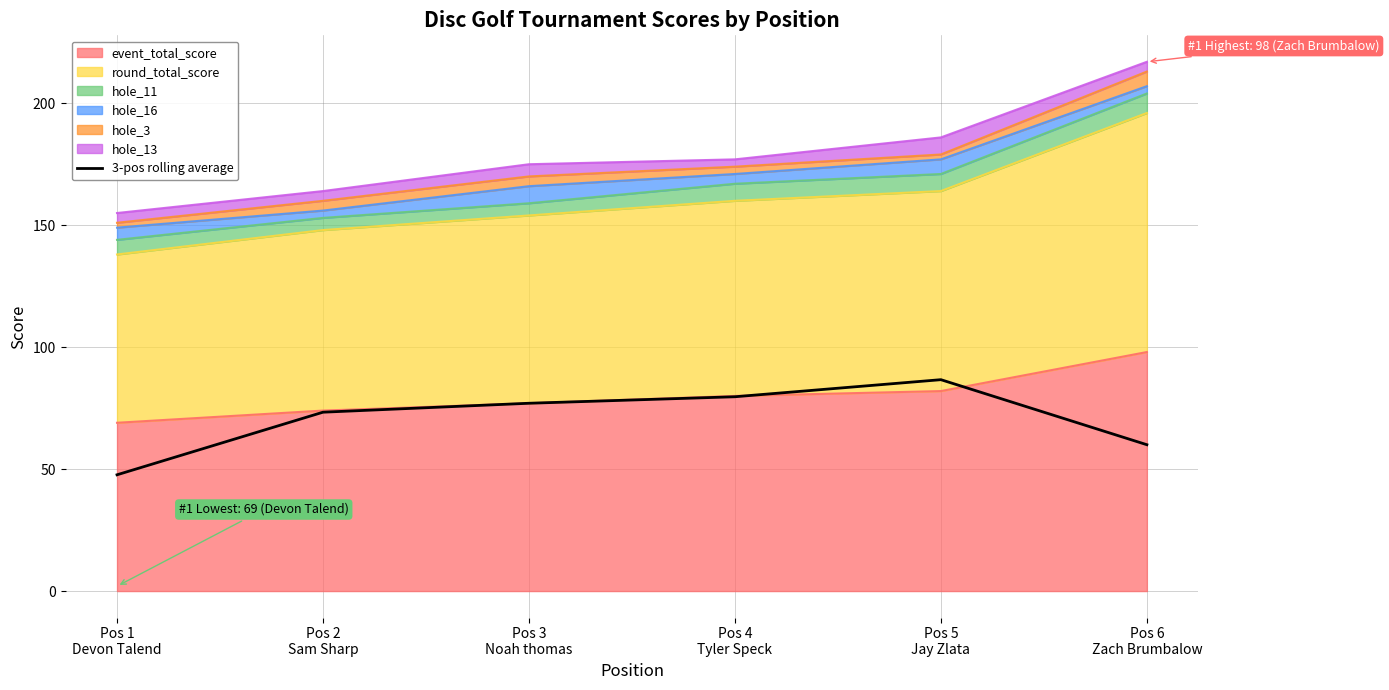

At which category does the data reach its first local peak?

Pos 5
Jay Zlata